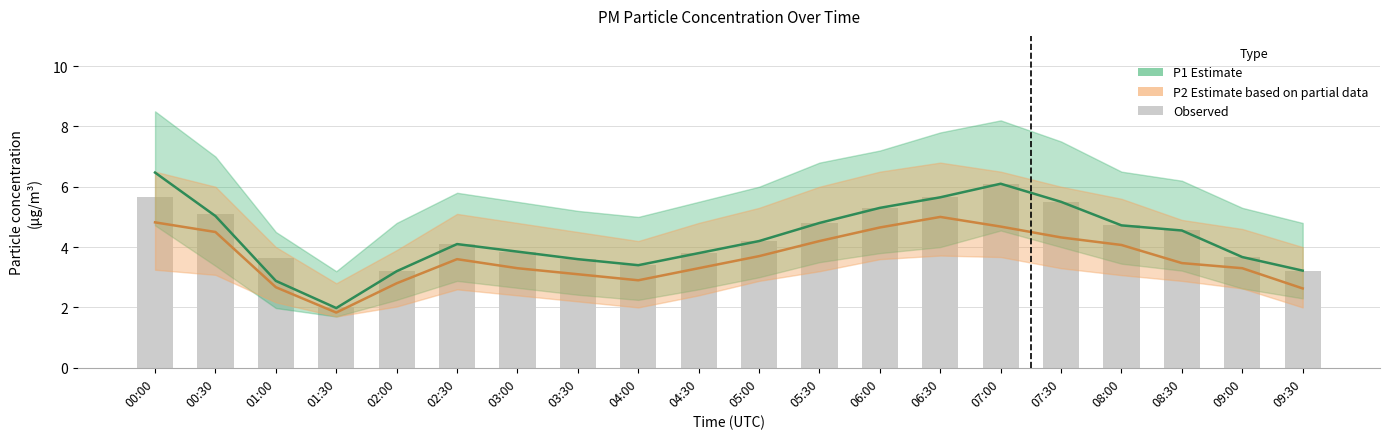

What is the difference between the P2 (PM2.5 Estimate) values at 01:30 and 08:30?

1.6